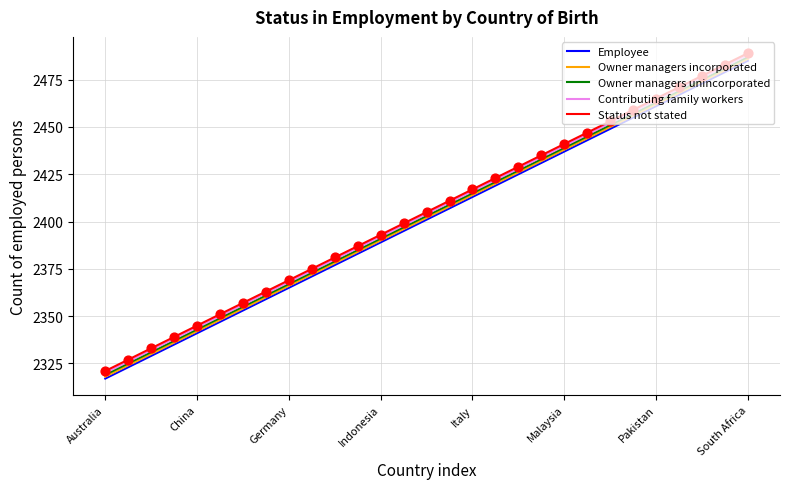

True or false: Employee and Contributing family workers cross at least once.

False